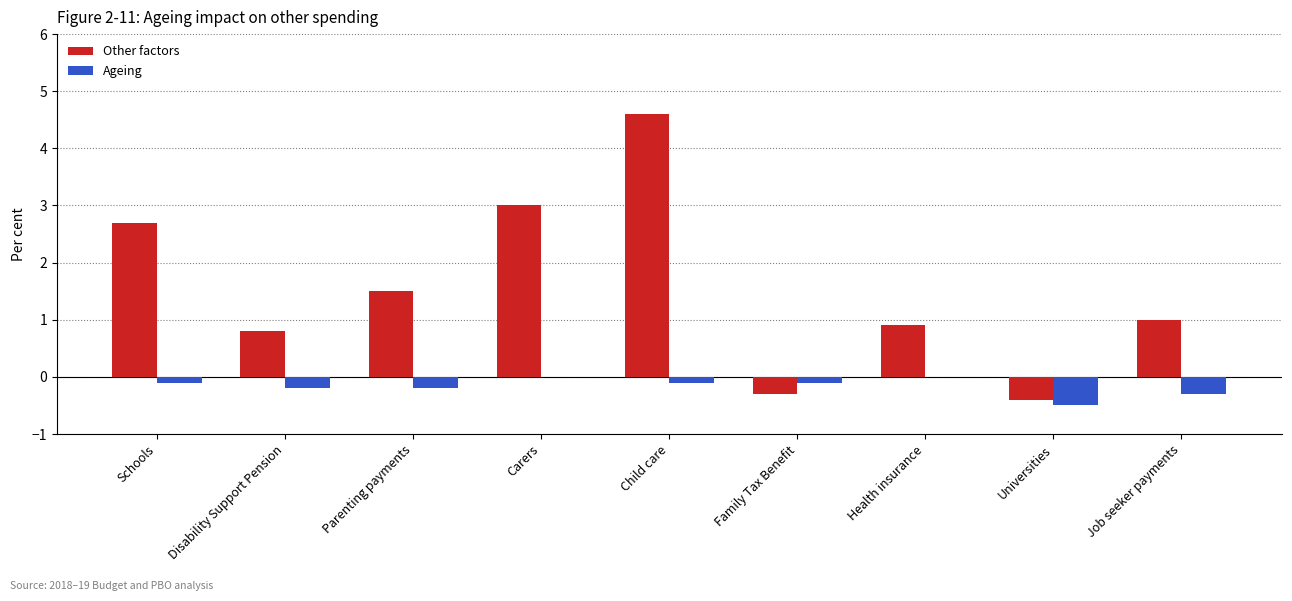

How many groups of bars are there?

9